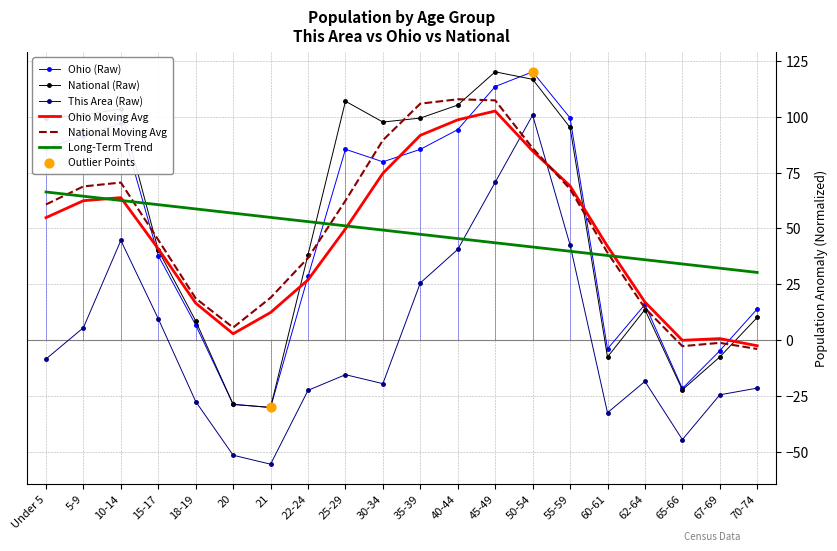

Which series has the largest total across all categories?

National